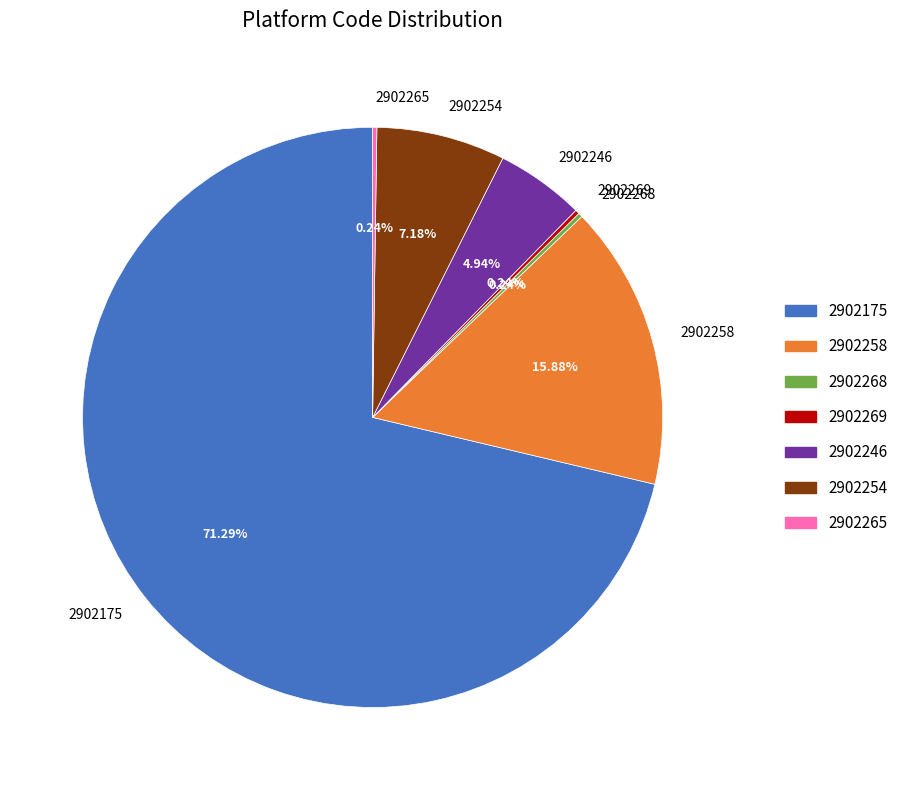

Does any single category account for the majority?

Yes